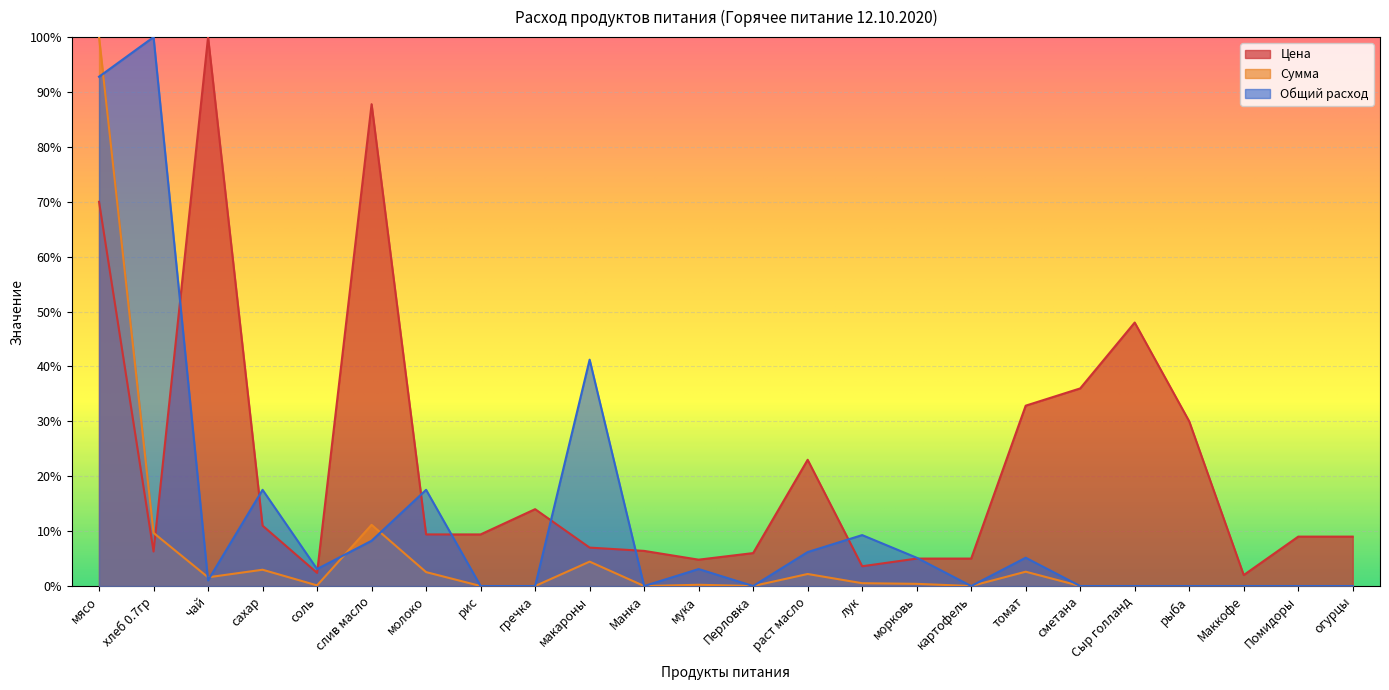

Where is the first local maximum for Цена?

чай